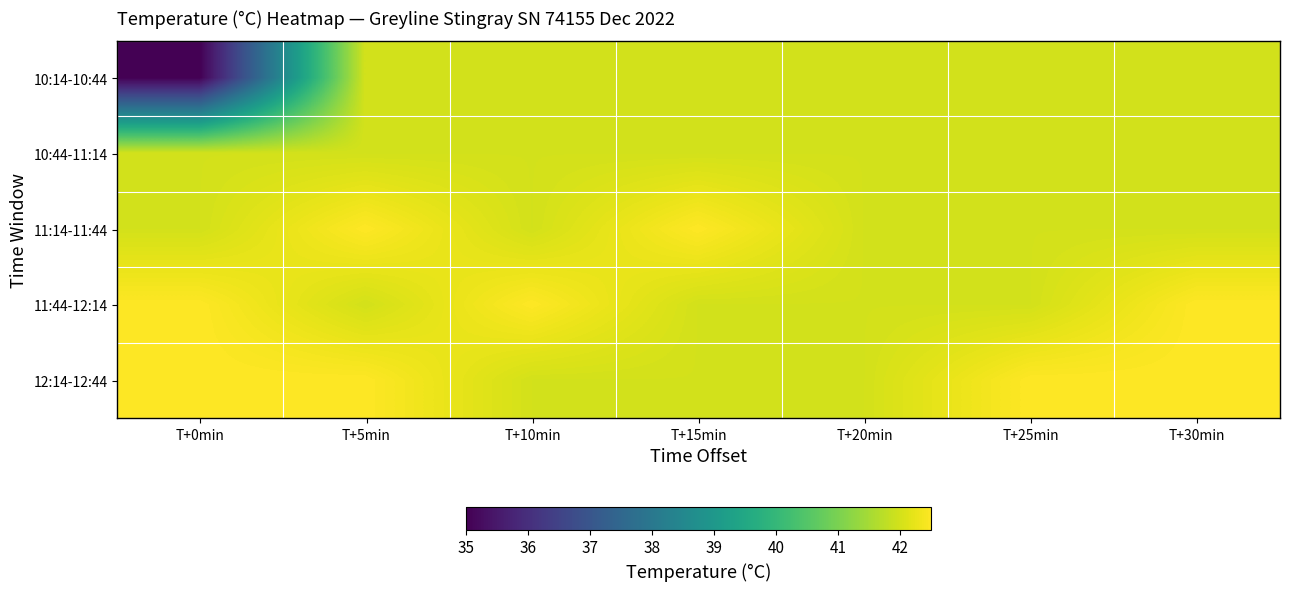

Reading right to left, extract all data points from this chart.

10:14-10:44: T+30min=42.0	T+25min=42.0	T+20min=42.0	T+15min=42.0	T+10min=42.0	T+5min=42.0	T+0min=35.0
10:44-11:14: T+30min=42.0	T+25min=42.0	T+20min=42.0	T+15min=42.0	T+10min=42.0	T+5min=42.0	T+0min=42.0
11:14-11:44: T+30min=42.0	T+25min=42.0	T+20min=42.0	T+15min=42.5	T+10min=42.0	T+5min=42.5	T+0min=42.0
11:44-12:14: T+30min=42.5	T+25min=42.0	T+20min=42.0	T+15min=42.0	T+10min=42.5	T+5min=42.0	T+0min=42.5
12:14-12:44: T+30min=42.5	T+25min=42.5	T+20min=42.0	T+15min=42.0	T+10min=42.0	T+5min=42.5	T+0min=42.5